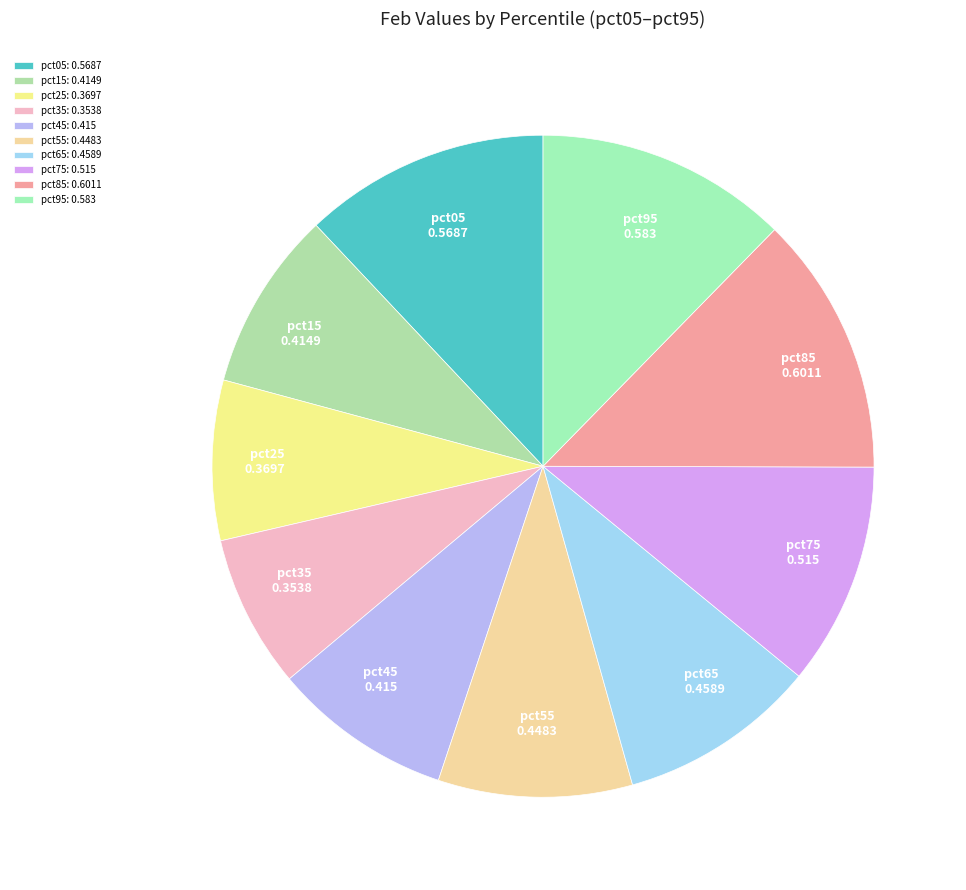

Which has a higher value, pct25 or pct75?

pct75